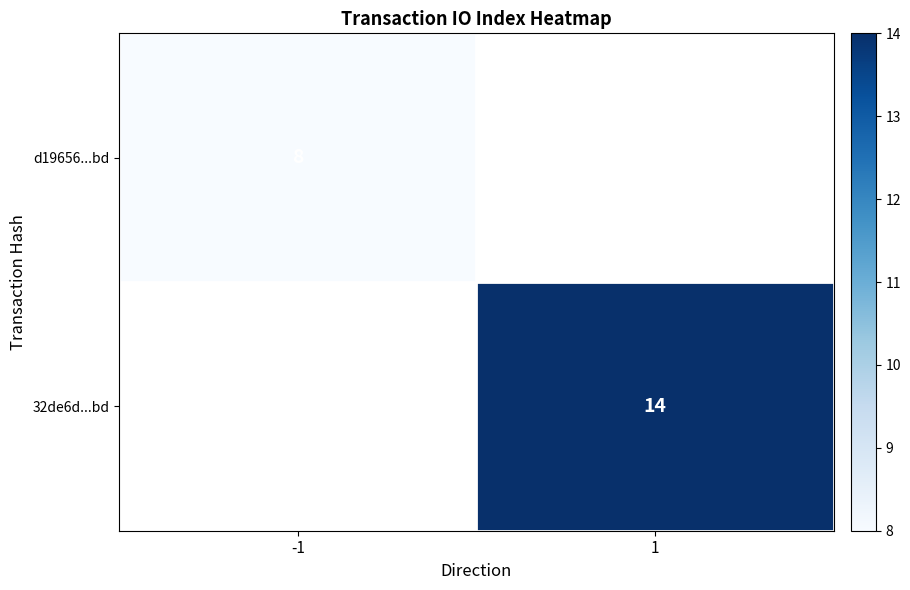

Is the value of d19656...bd at -1 greater than the value of 32de6d...bd at 1?

No